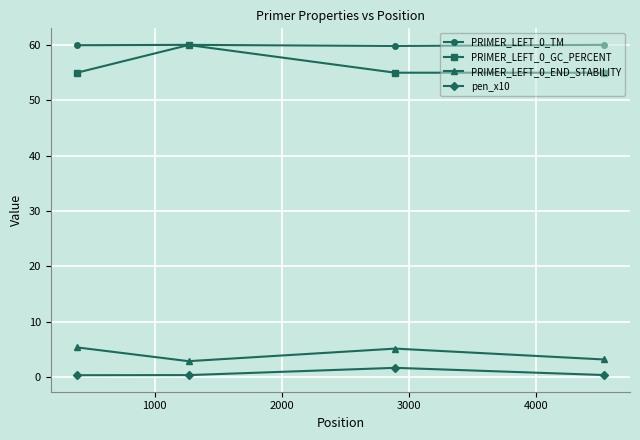

What are all the series names shown in the legend?

PRIMER_LEFT_0_TM, PRIMER_LEFT_0_GC_PERCENT, PRIMER_LEFT_0_END_STABILITY, pen_x10